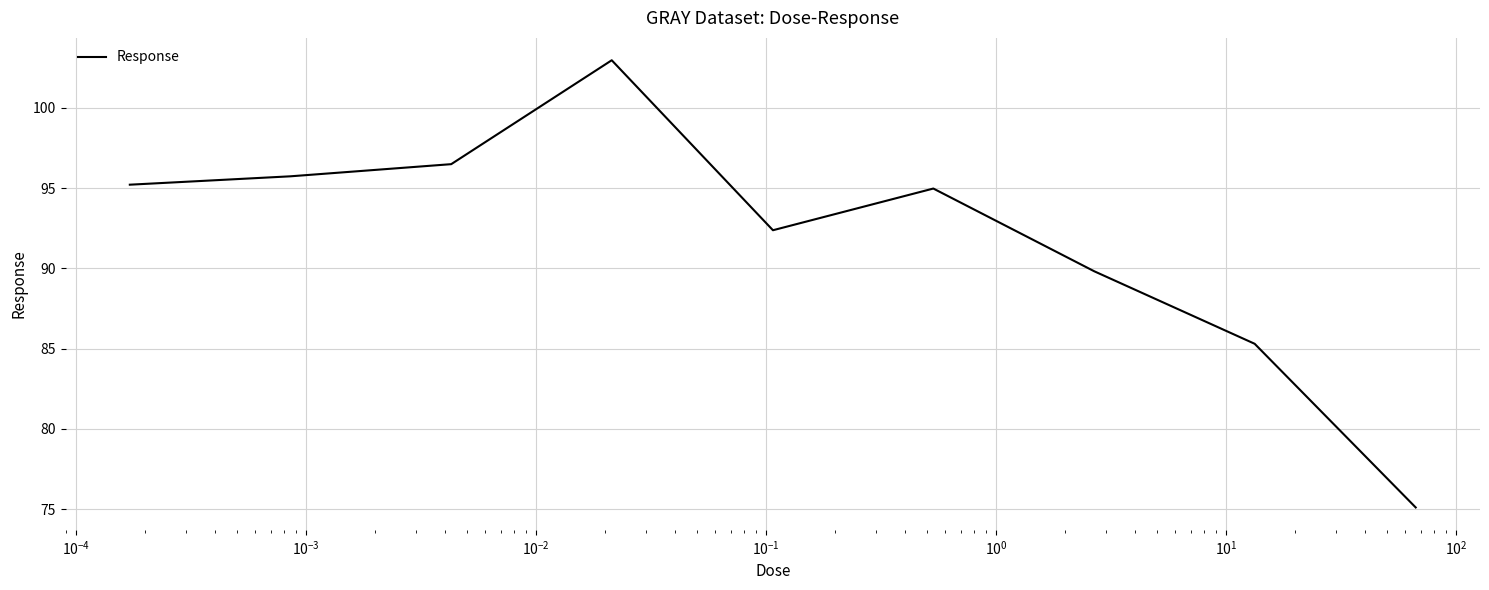

How many interior local valleys (lower than both neighbors) does the data have?

1